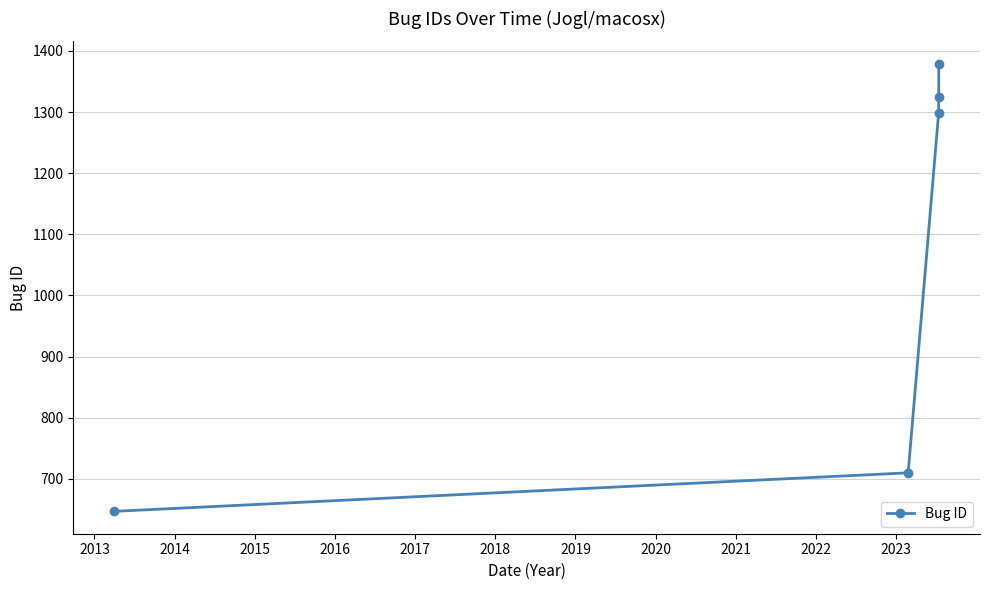

What is the sum of all values?

5358